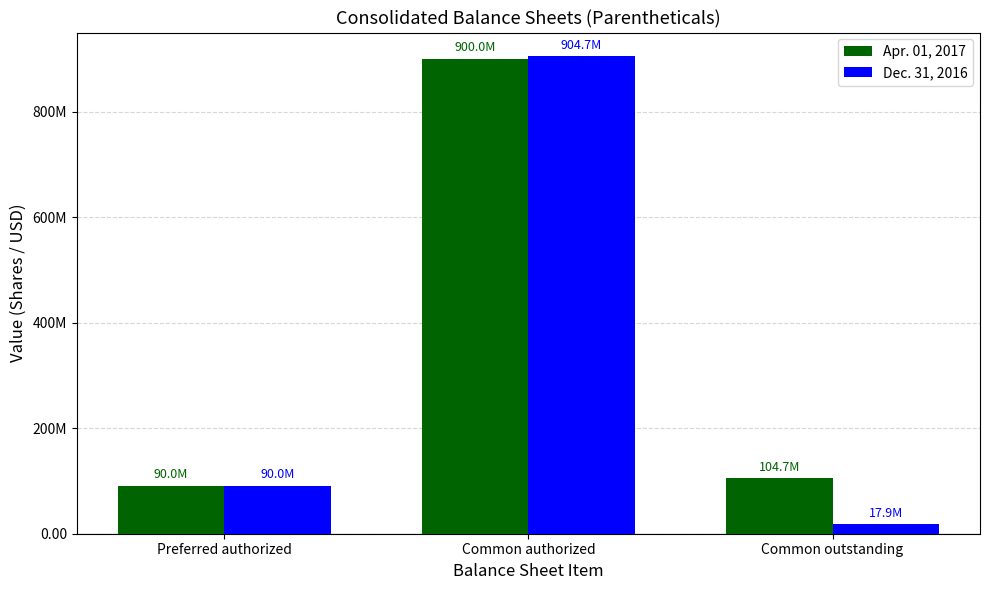

What are all the series names shown in the legend?

Apr. 01, 2017, Dec. 31, 2016